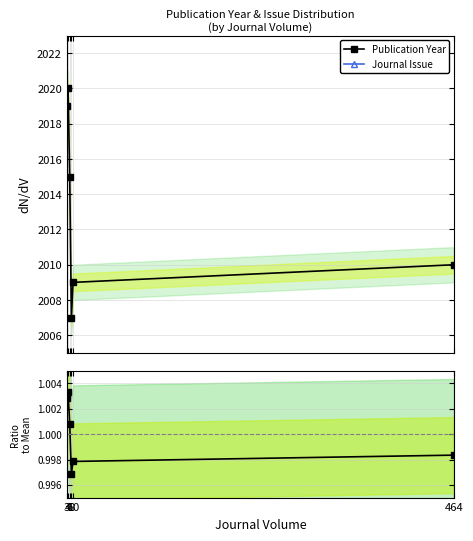

True or false: the data has more than 2 interior local peaks.

False